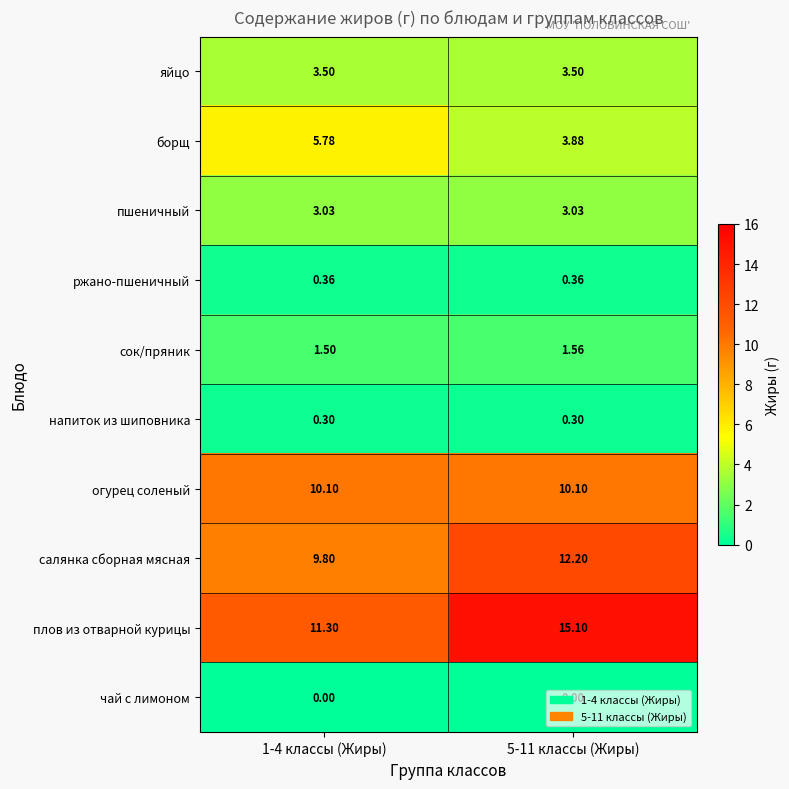

Is the value of салянка сборная мясная at 1-4 классы (Жиры) greater than the value of ржано-пшеничный at 1-4 классы (Жиры)?

Yes